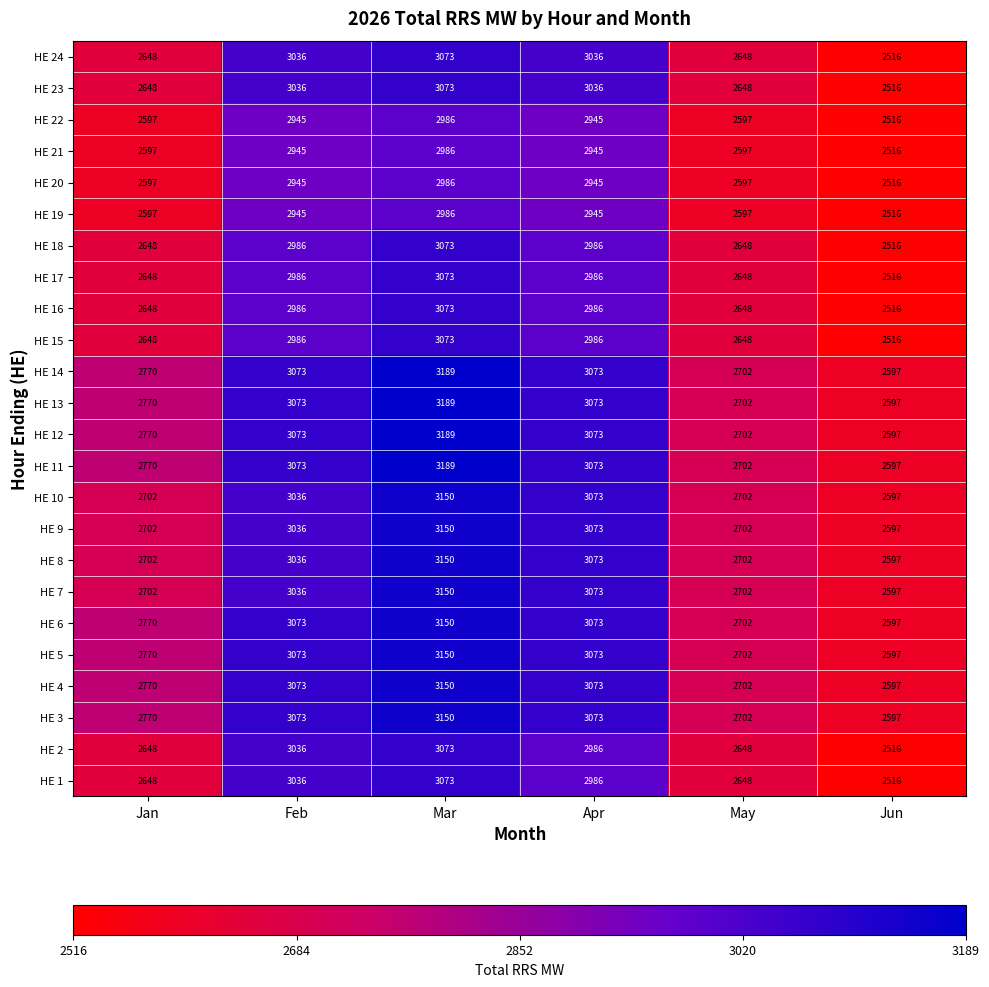

What is the difference between the highest and lowest values at Mar?

203